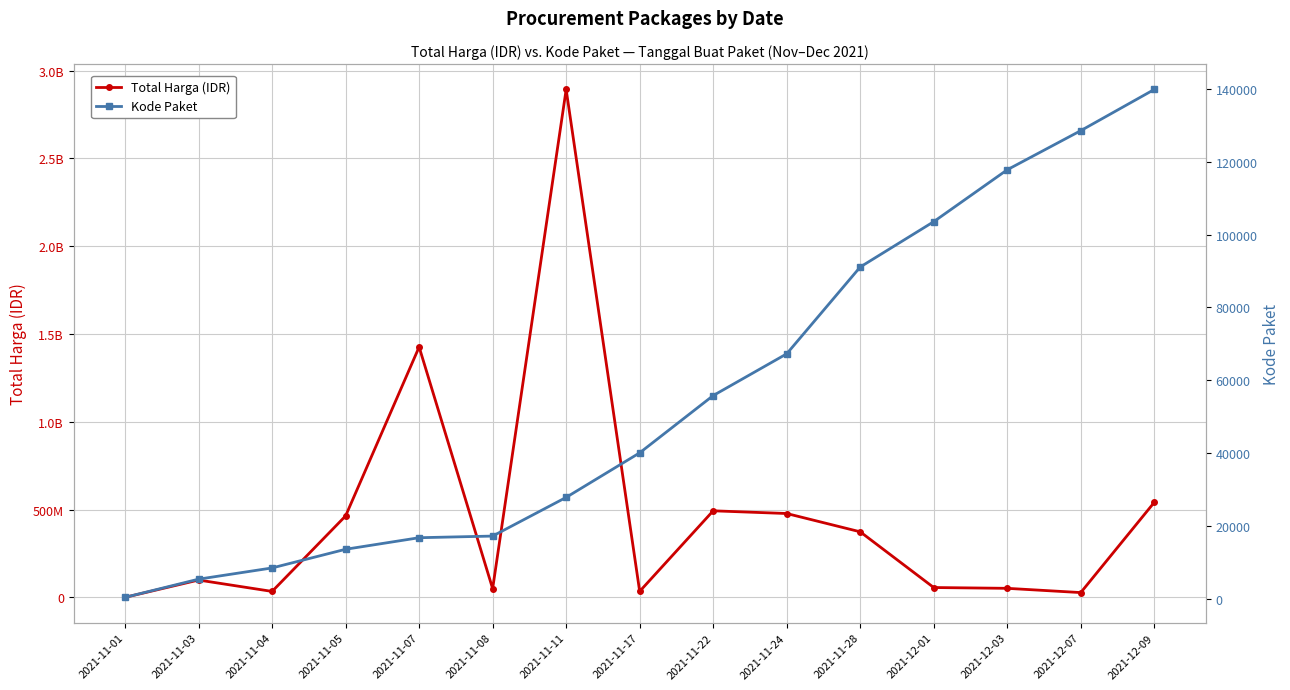

What is the difference between the Kode Paket values at 2021-11-04 and 2021-11-22?

47296